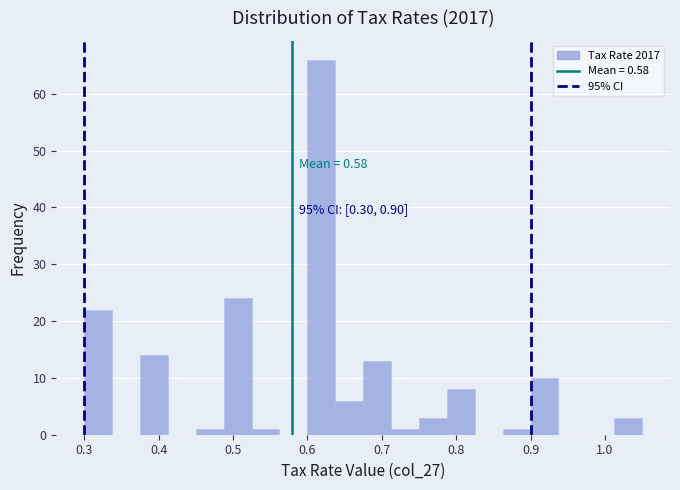

Read against the x-axis, roughly where is the centre of the tallest bar?

0.62